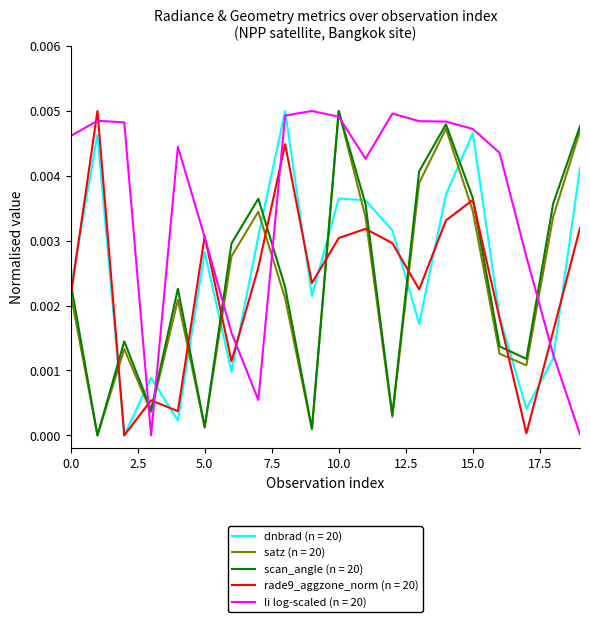

Which series has the largest total across all categories?

li log-scaled (n = 20)